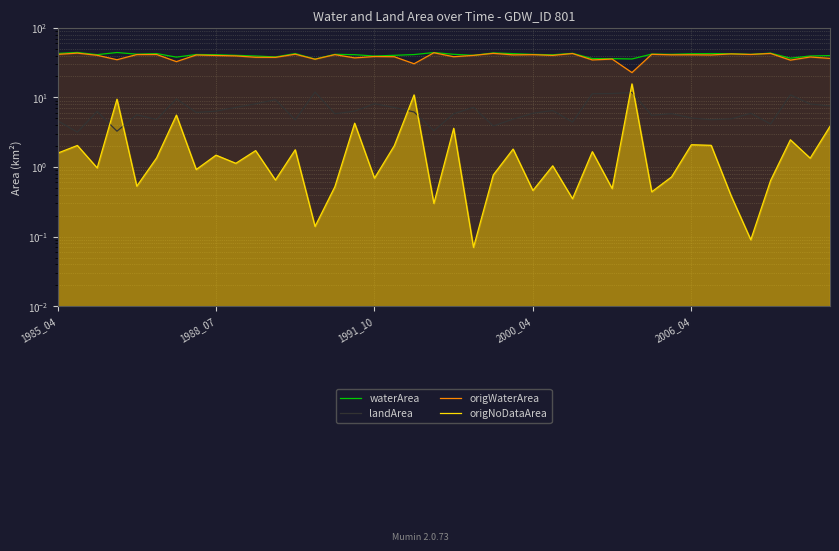

What is the total value across all series at 23?

90.2